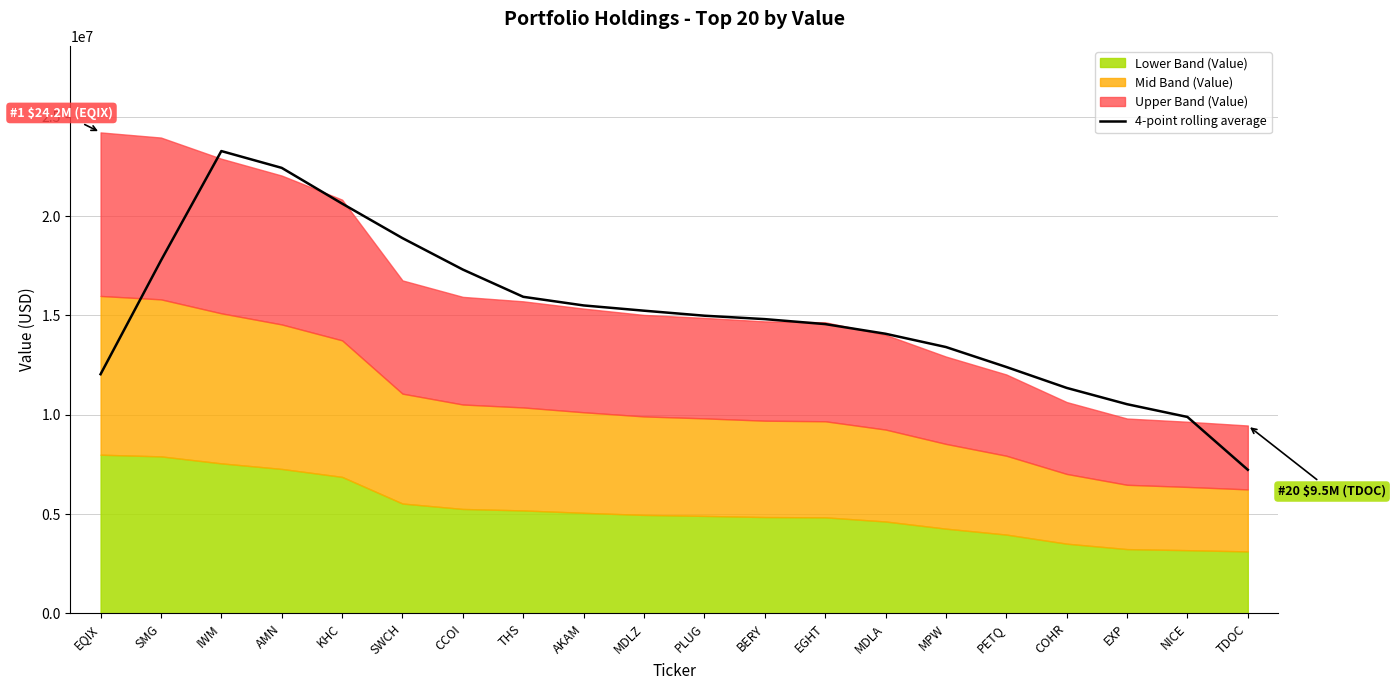

How many lines are shown in the chart?

1